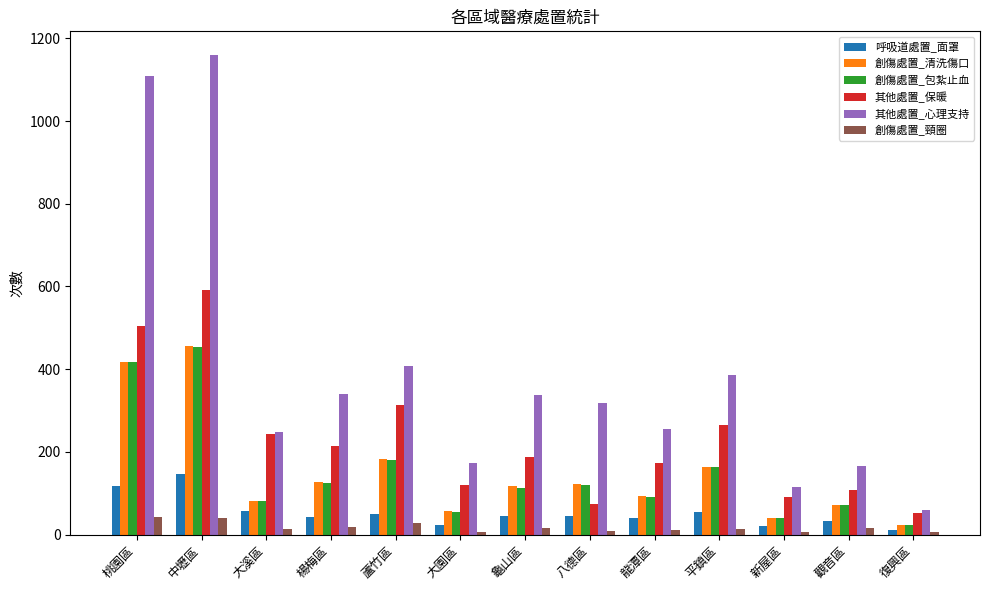

What is the label of the 10th bar from the left?

平鎮區